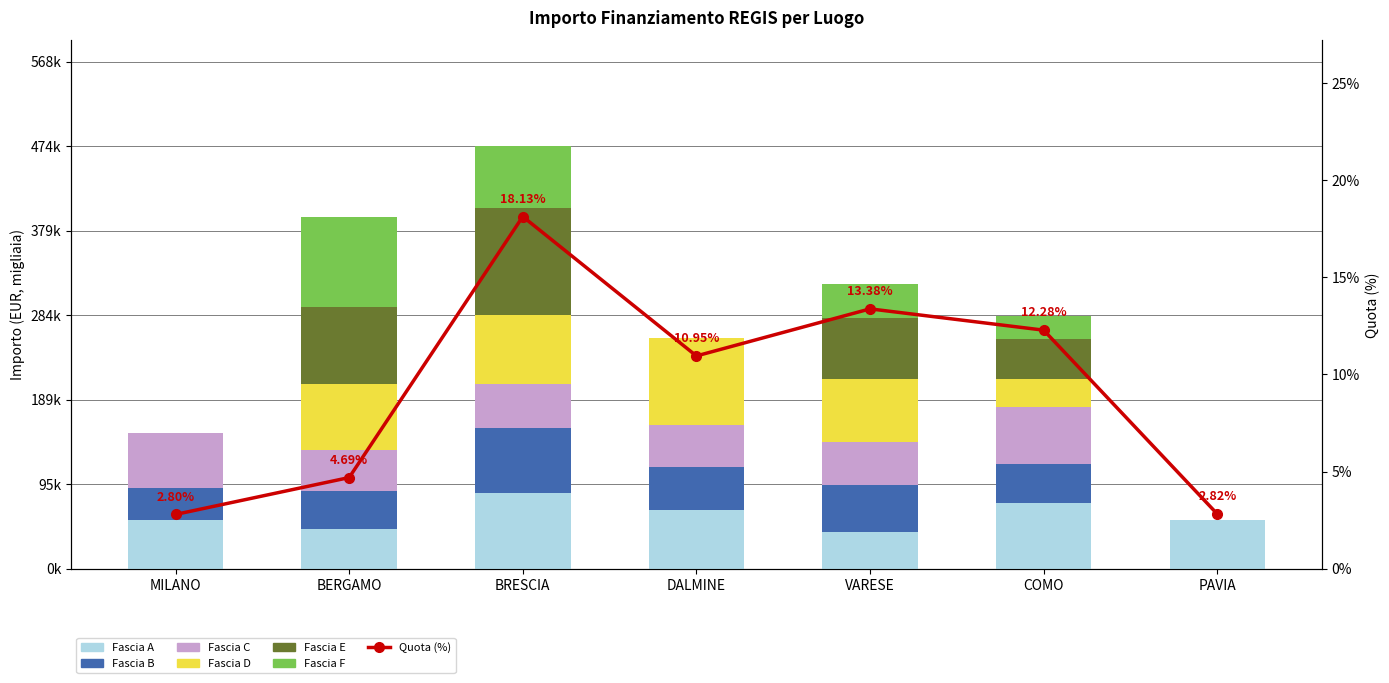

At which category is the sum across all series the highest?

BRESCIA